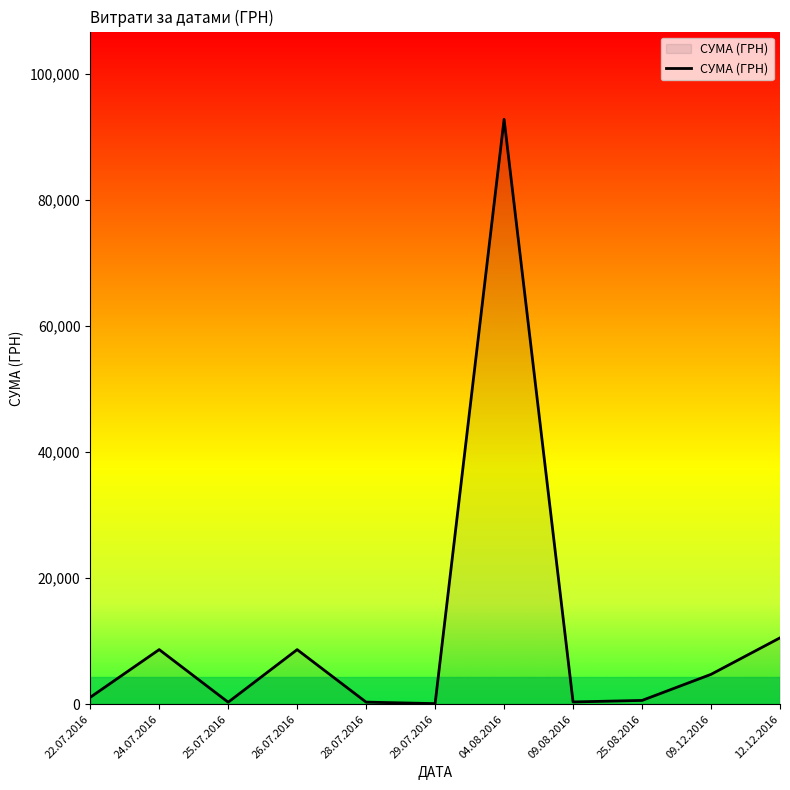

Where is the first local maximum?

24.07.2016